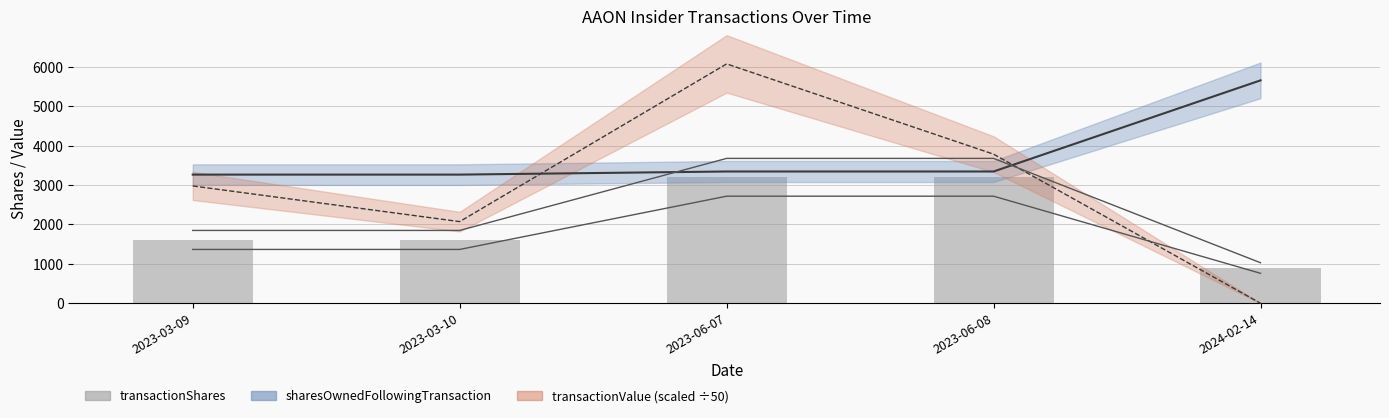

What is the approximate value at 2023-06-08, to the nearest 50?

3200